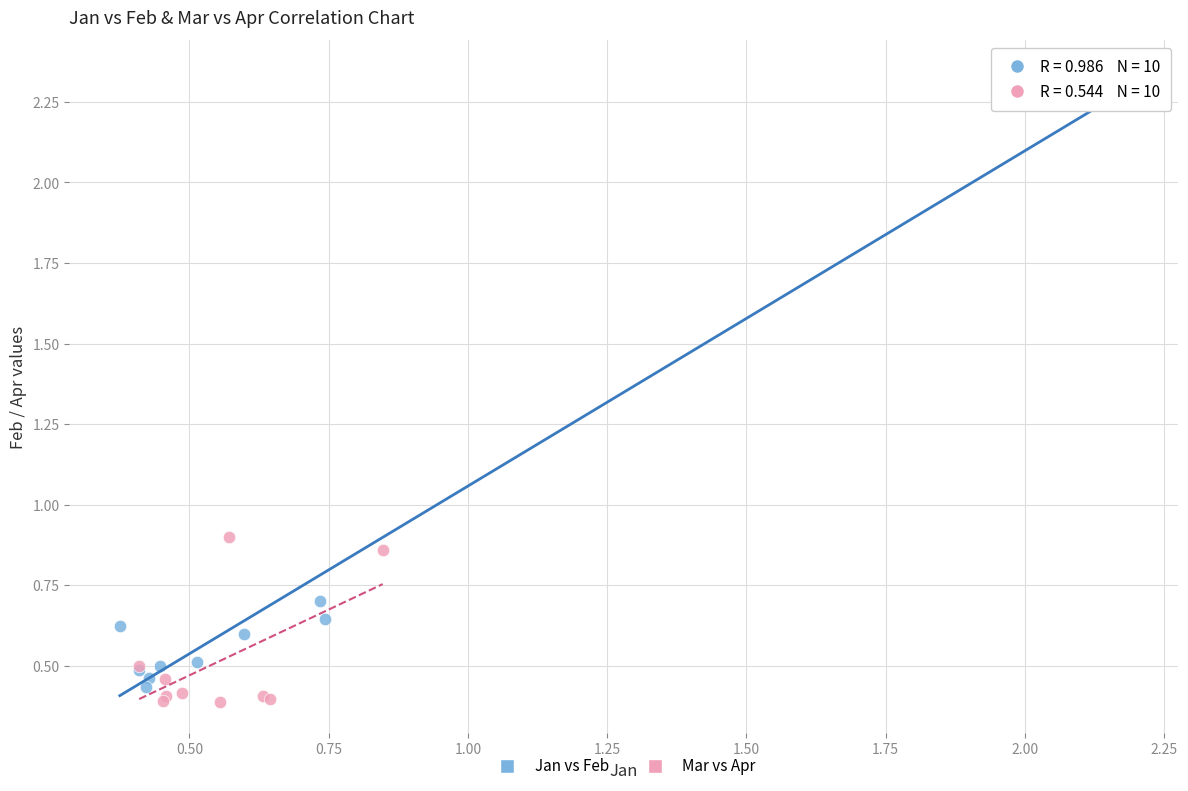

Which series contains the lowest Y value?

Mar vs Apr